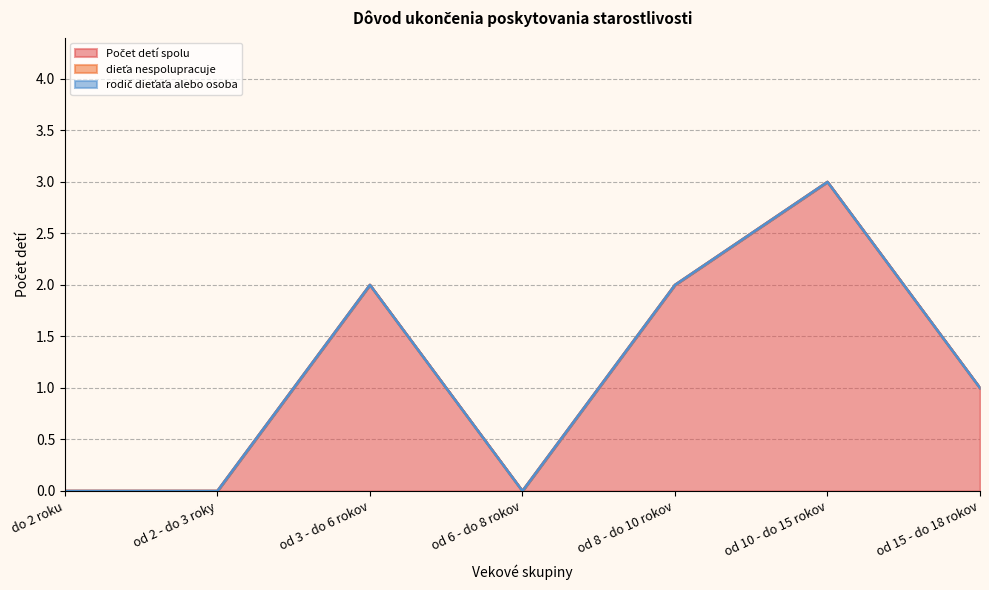

What is the label of the 1st point from the left?

do 2 roku